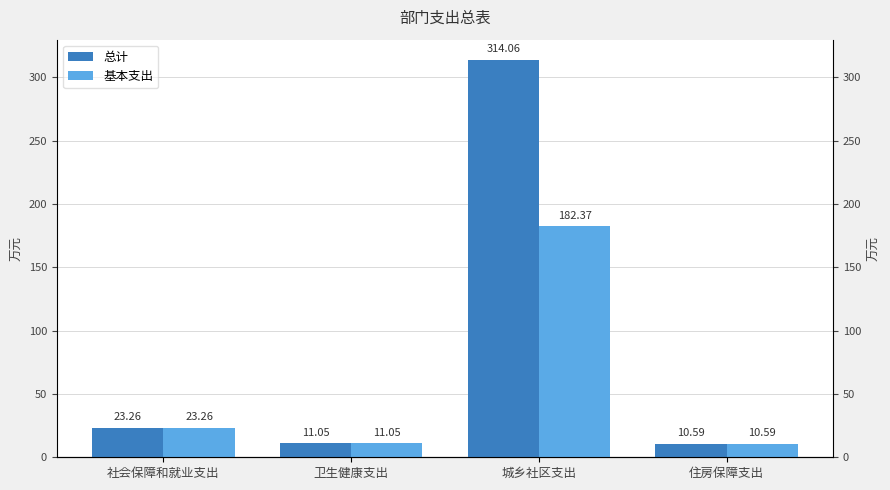

Reading right to left, list all the values displayed in this chart.

总计: 10.6	314.1	11.1	23.3
基本支出: 10.6	182.4	11.1	23.3